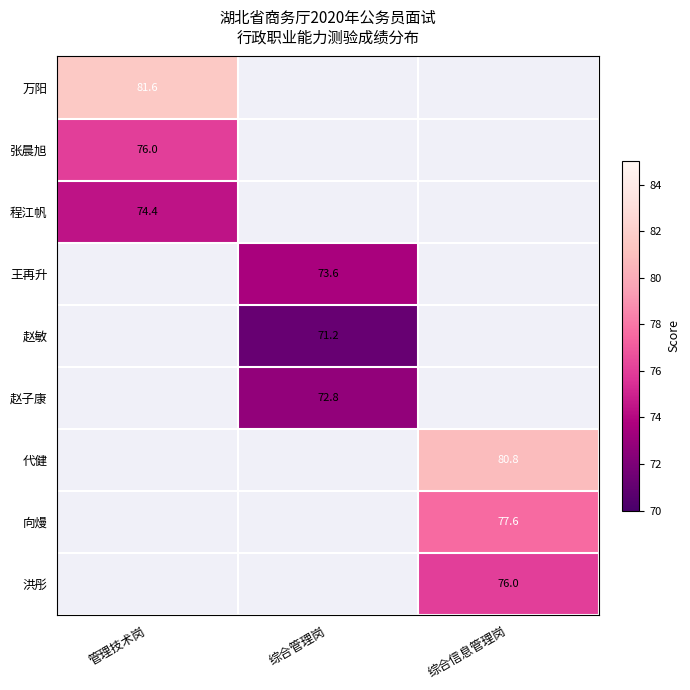

Is it true that 张晨旭 equals 76.0 at 管理技术岗?

True